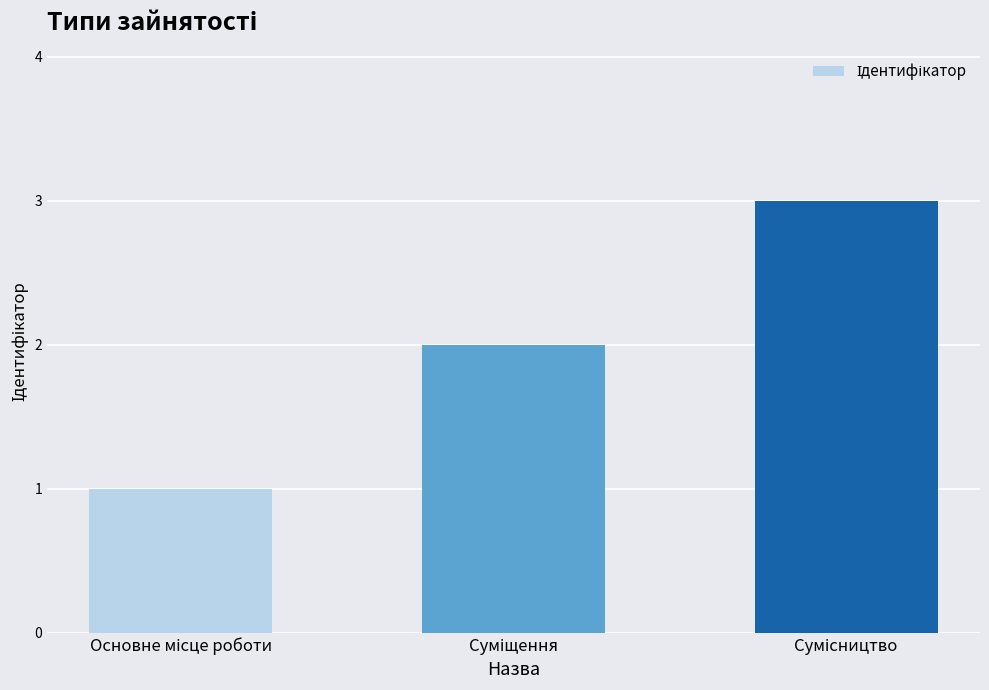

What is the greatest value displayed?

3